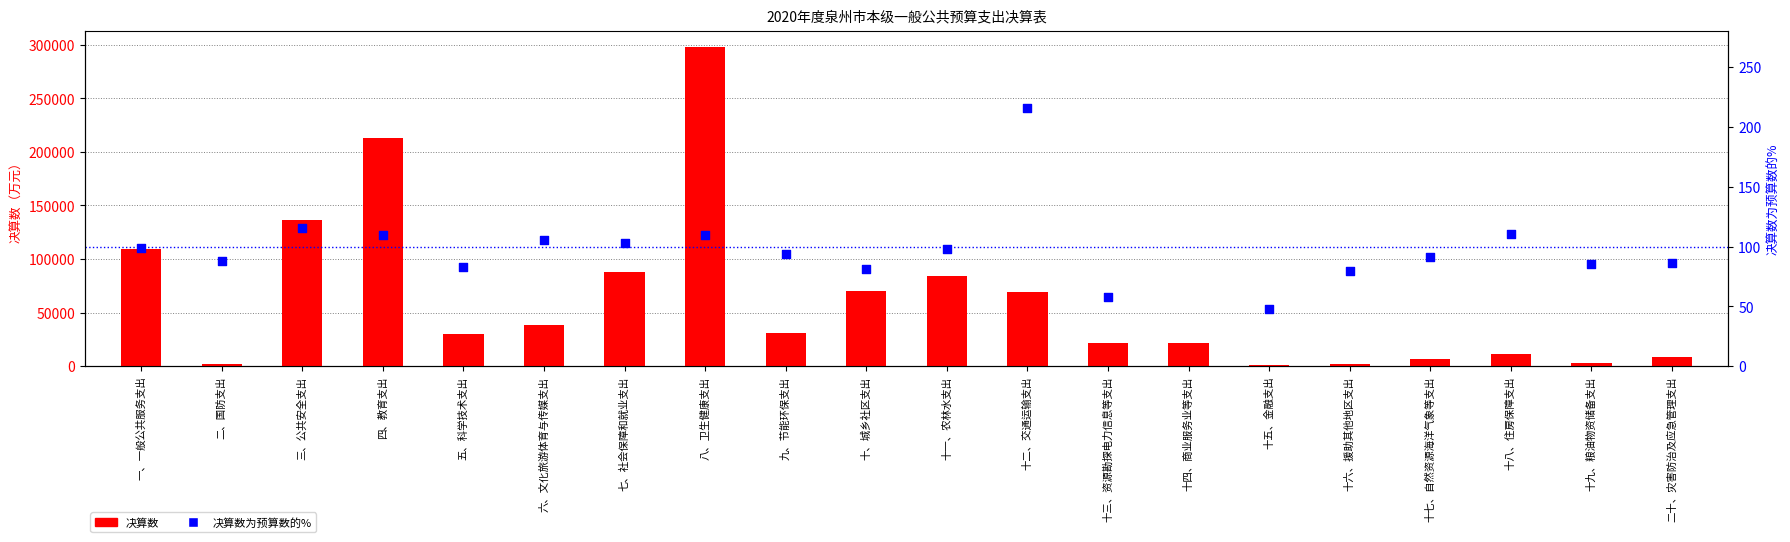

What are all the series names shown in the legend?

决算数, 决算数为预算数的%